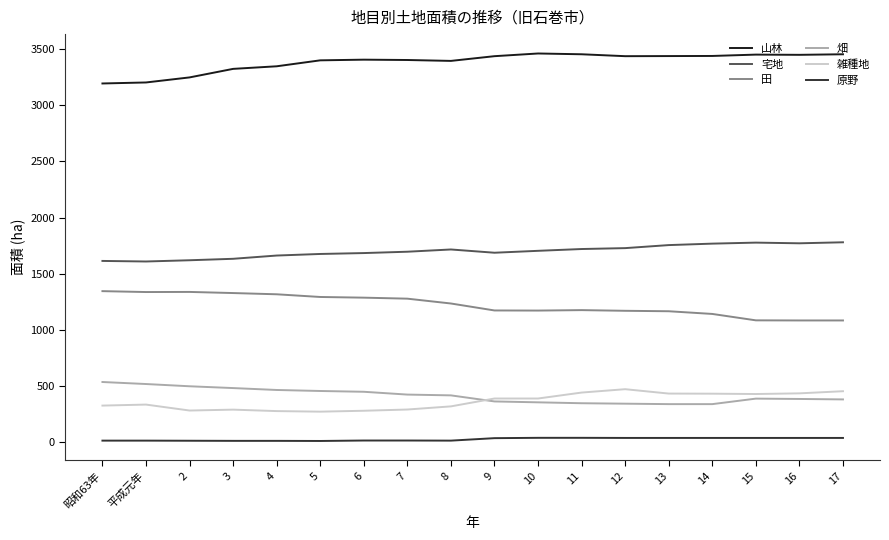

At 6, list the series in order from smallest to largest.

原野, 雑種地, 畑, 田, 宅地, 山林